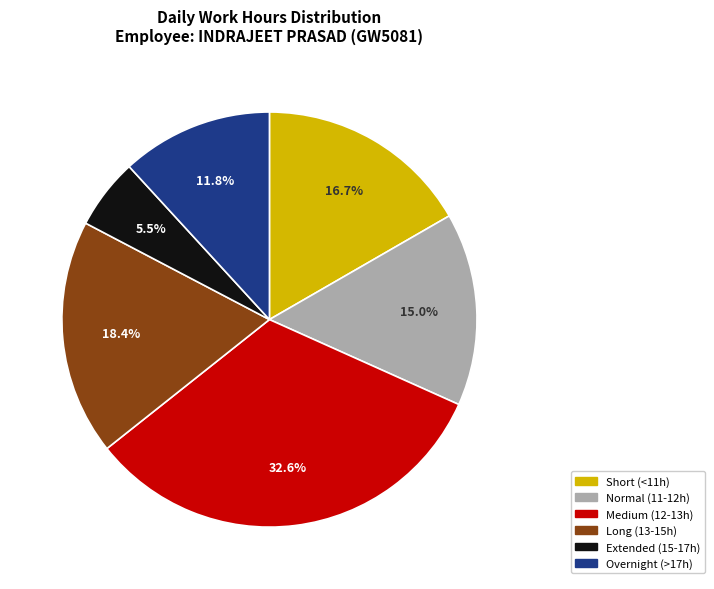

How many segments does this pie chart have?

6